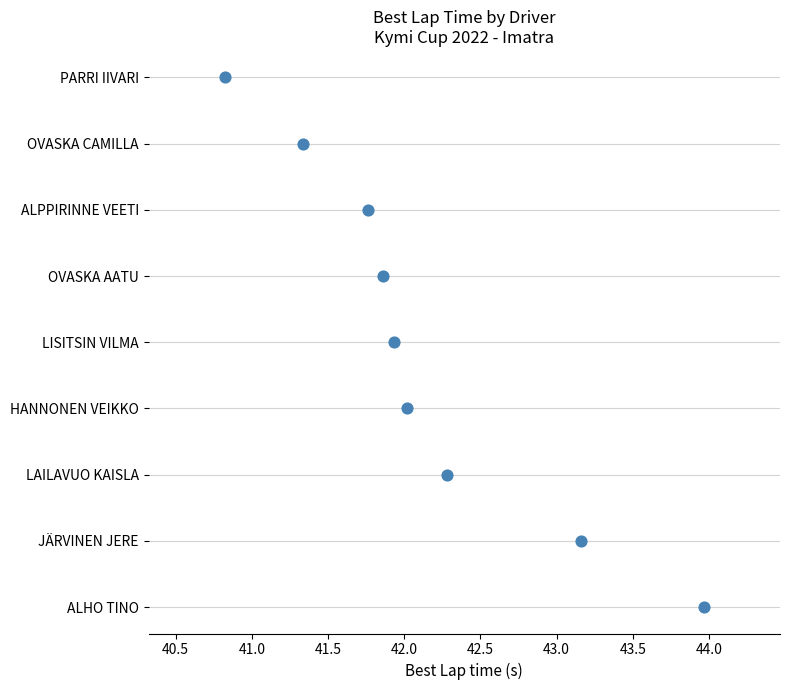

What is the change in value from 41.0 to 44.0?

+6